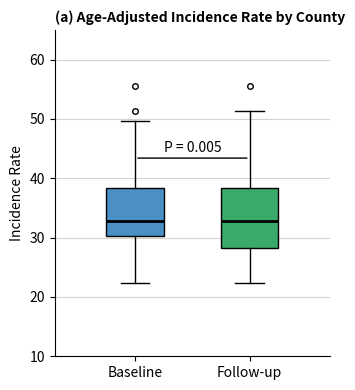

Comparing the boxes themselves (not the whiskers), which one is the tallest?

Follow-up